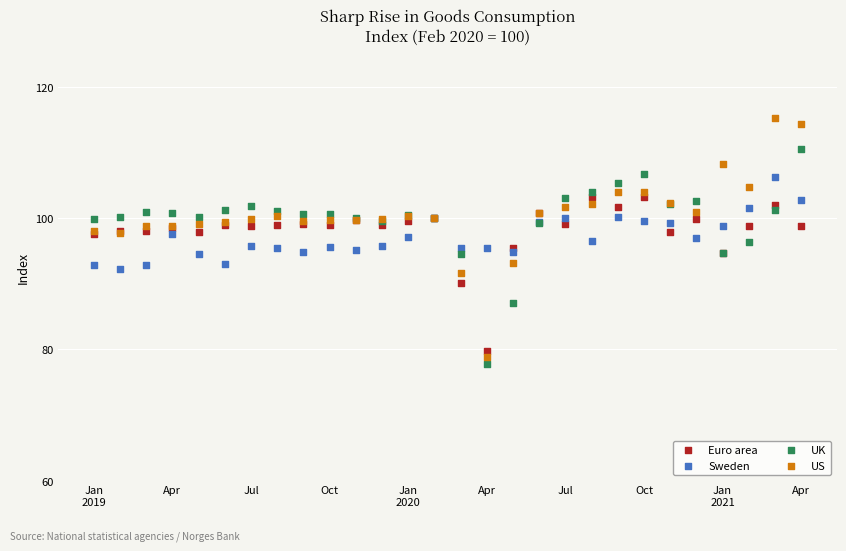

Which series has the largest Y range (max minus min)?

US